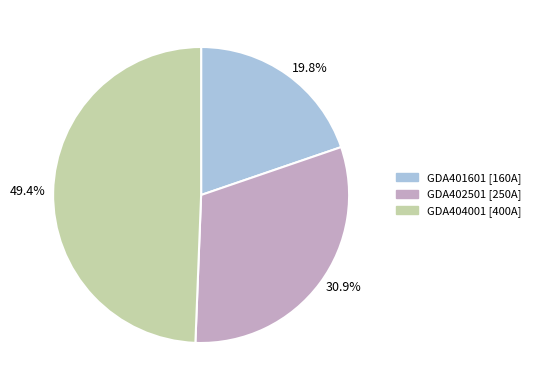

What is the smallest slice in the pie chart?

19.8%